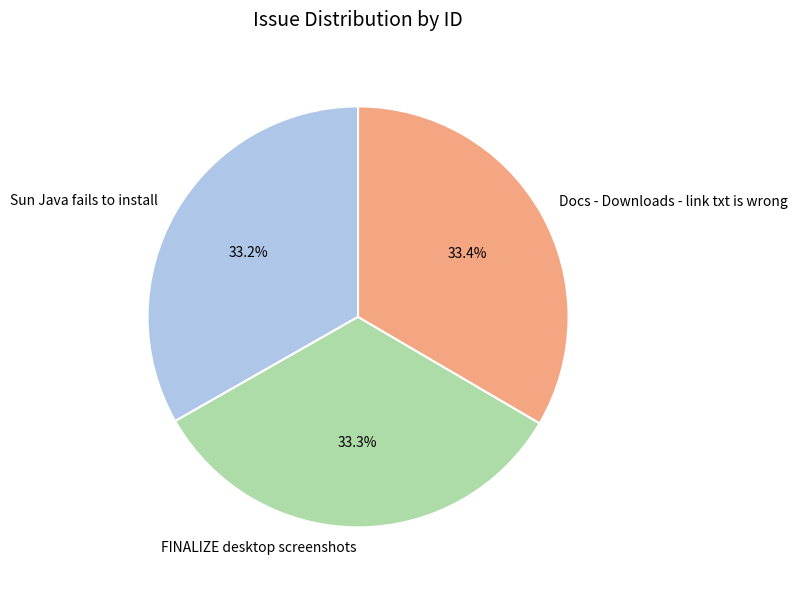

Approximately how many times larger is the value at Sun Java fails to install compared to Docs - Downloads - link txt is wrong?

1.0